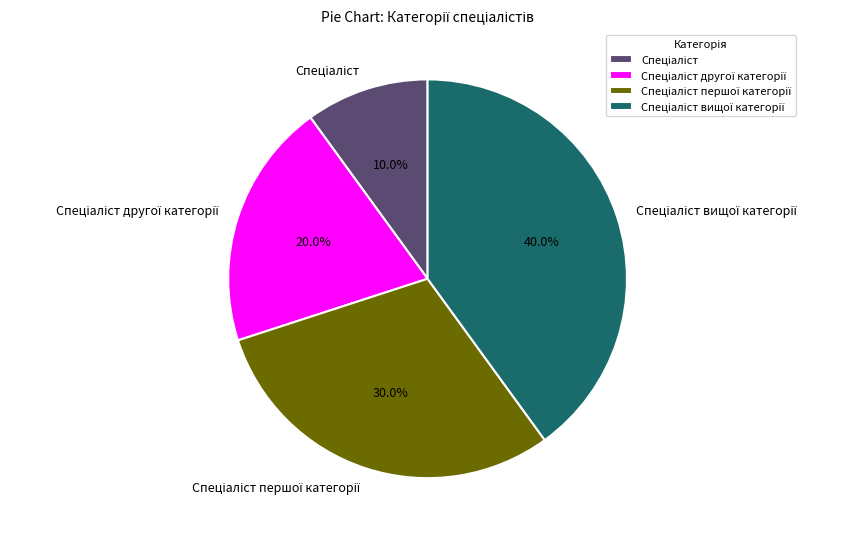

Does any single category account for the majority?

No